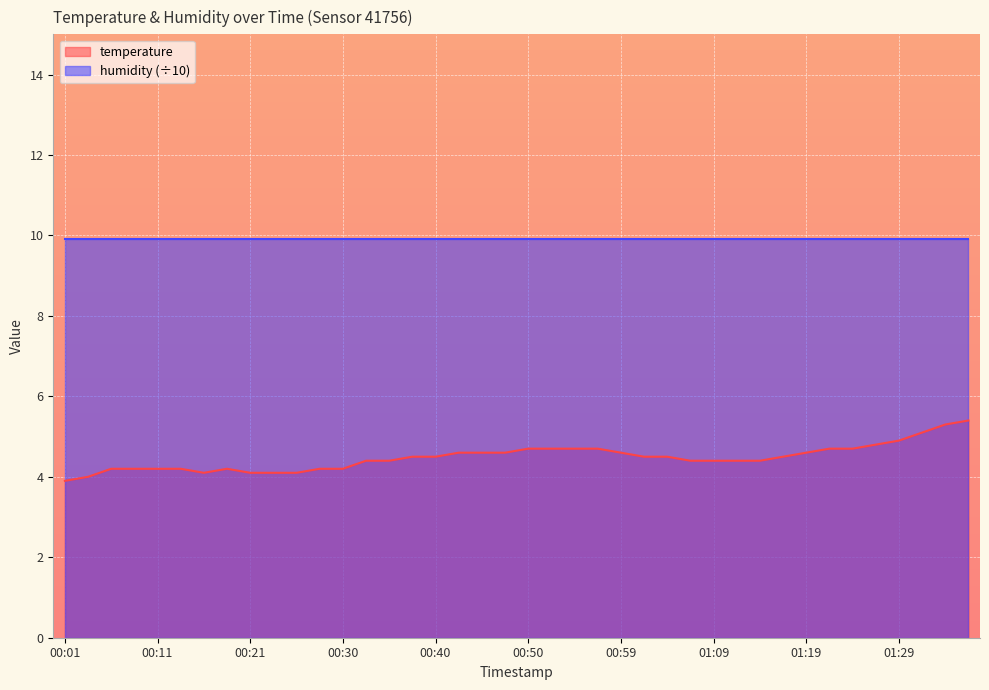

What is the ratio of the value at 01:04 to the value at 00:28?

1.1